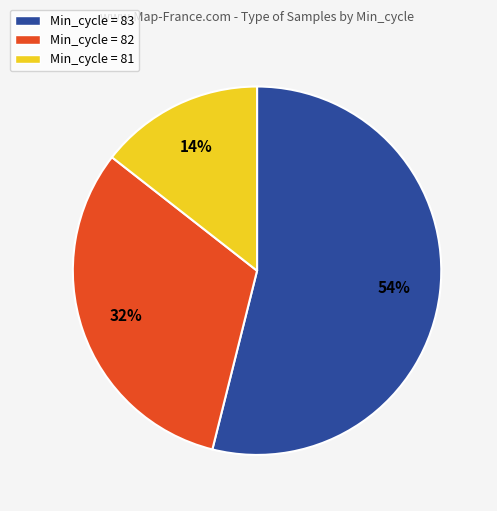

Combined, do Min_cycle = 82 and Min_cycle = 83 account for over 50%?

Yes